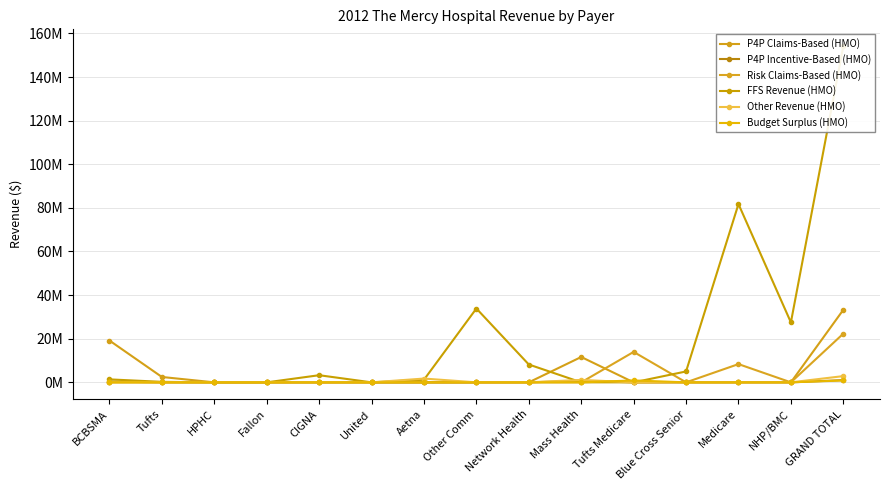

How many data points does each series have?

15